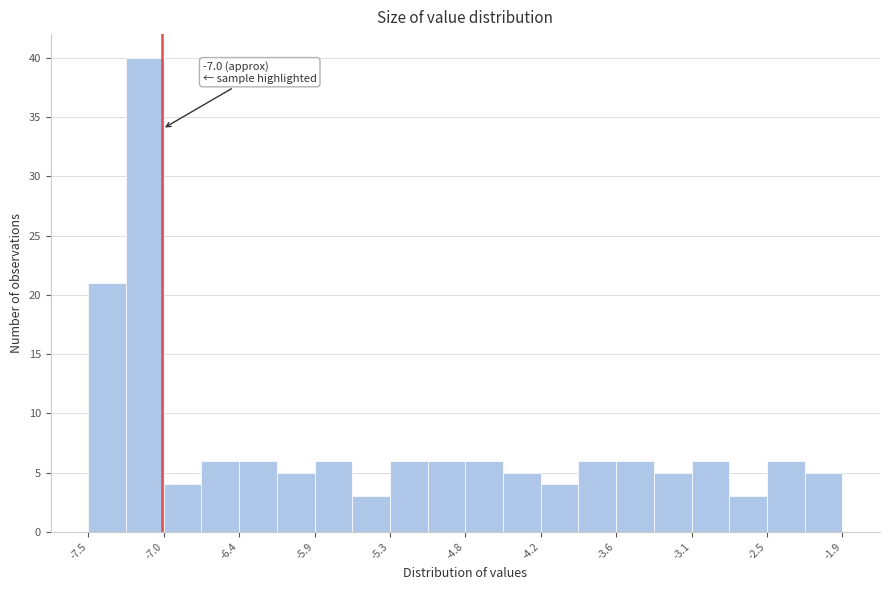

Around what value on the x-axis is the tallest bar? Give the approximate position of its centre, as read against the axis.

-7.1